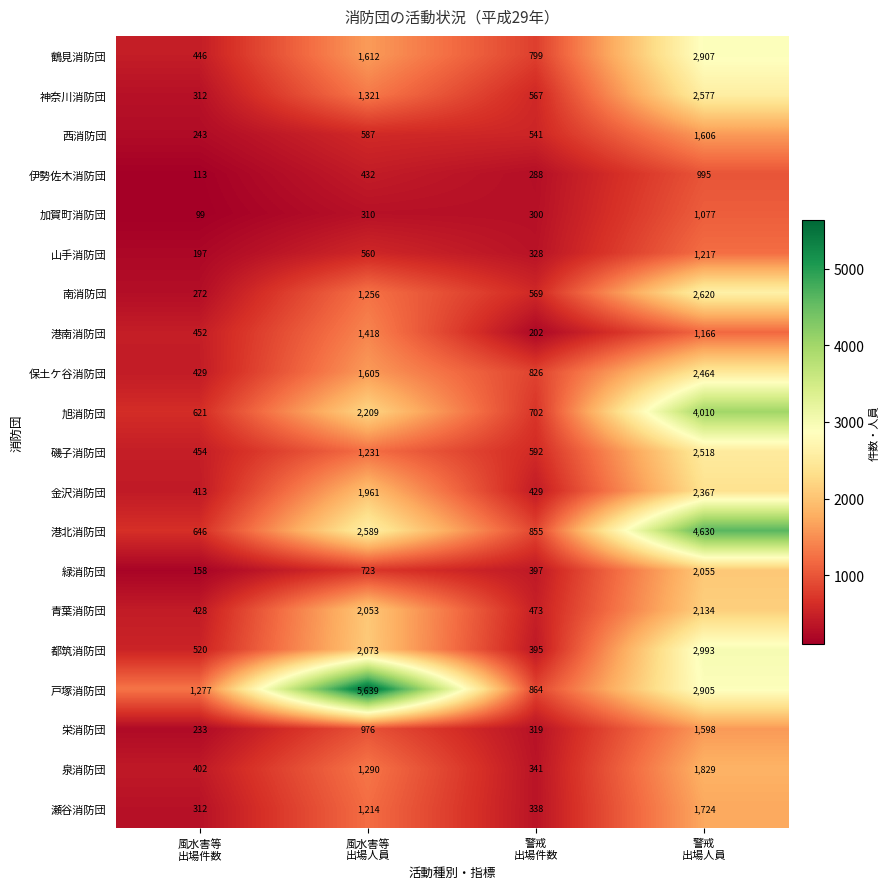

Which series has the widest spread of values?

戸塚消防団